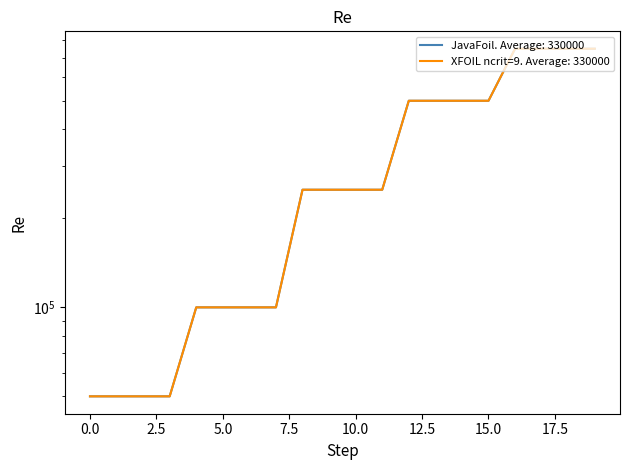

True or false: XFOIL ncrit=9 (Re values) has a value of 187559 at 37.

False